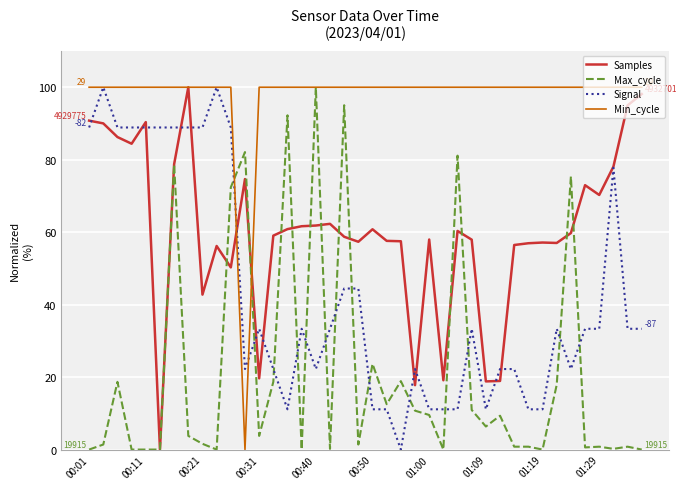

List the series in order of their overall mean, highest first.

Min_cycle, Samples, Signal, Max_cycle